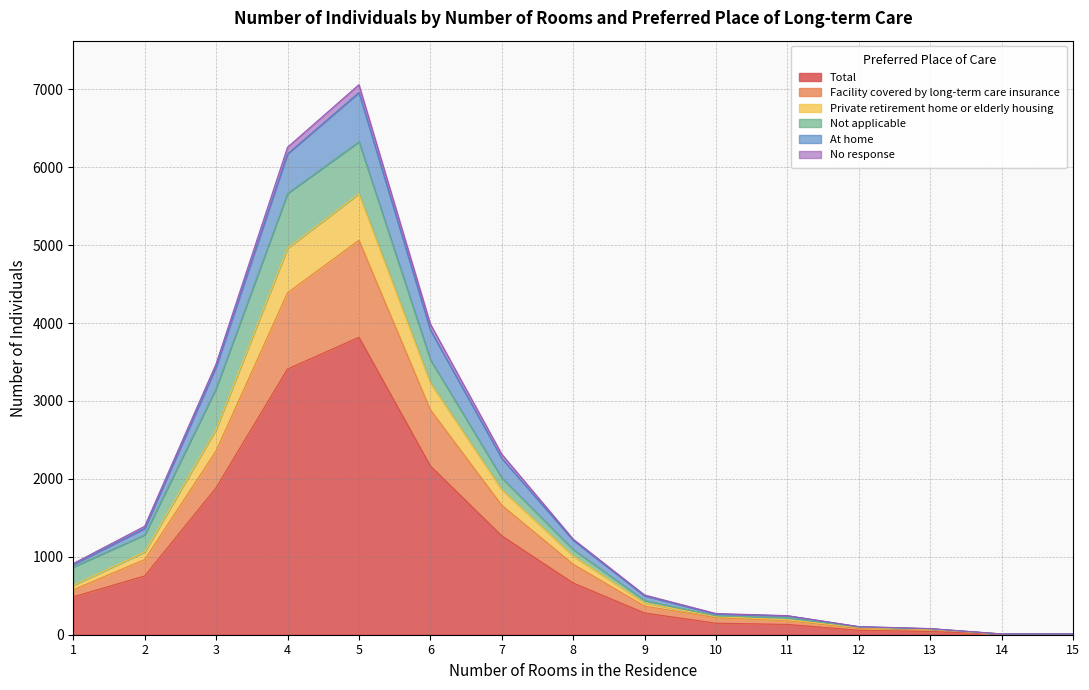

What are all the series names shown in the legend?

Total, Facility covered by long-term care insurance, Private retirement home or elderly housing, Not applicable, At home, No response